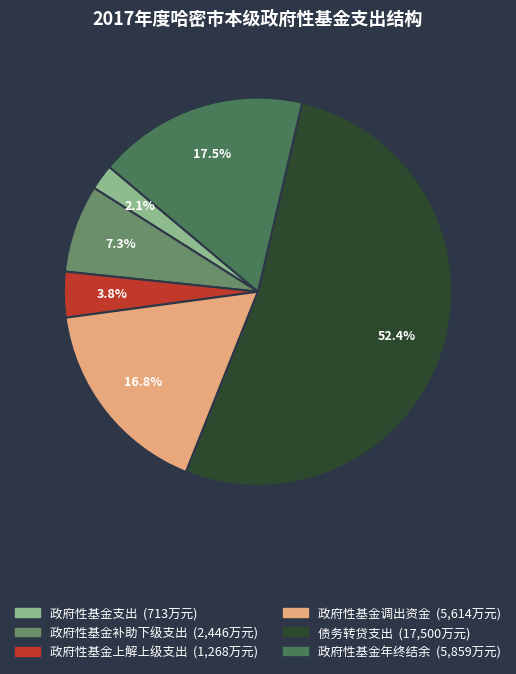

Is it true that 政府性基金支出 is 2% of the pie?

True